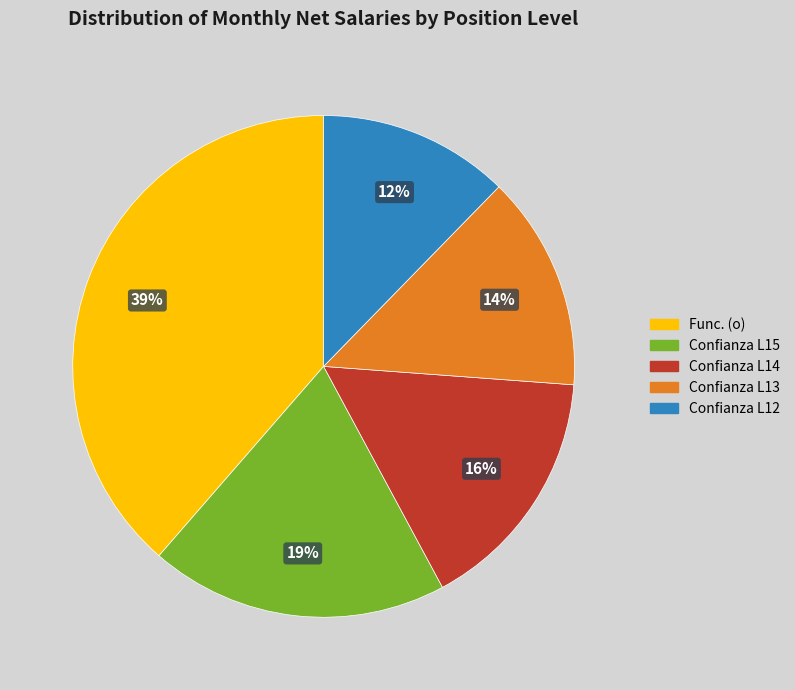

Is there any slice that represents more than half of the pie?

No